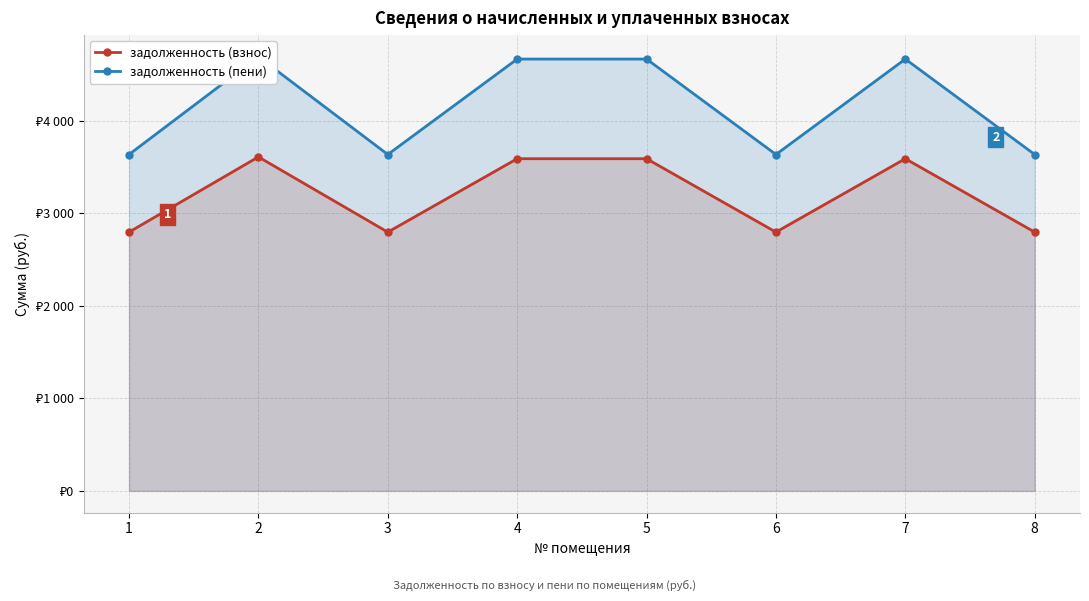

Which series has the widest spread of values?

задолженность (пени)